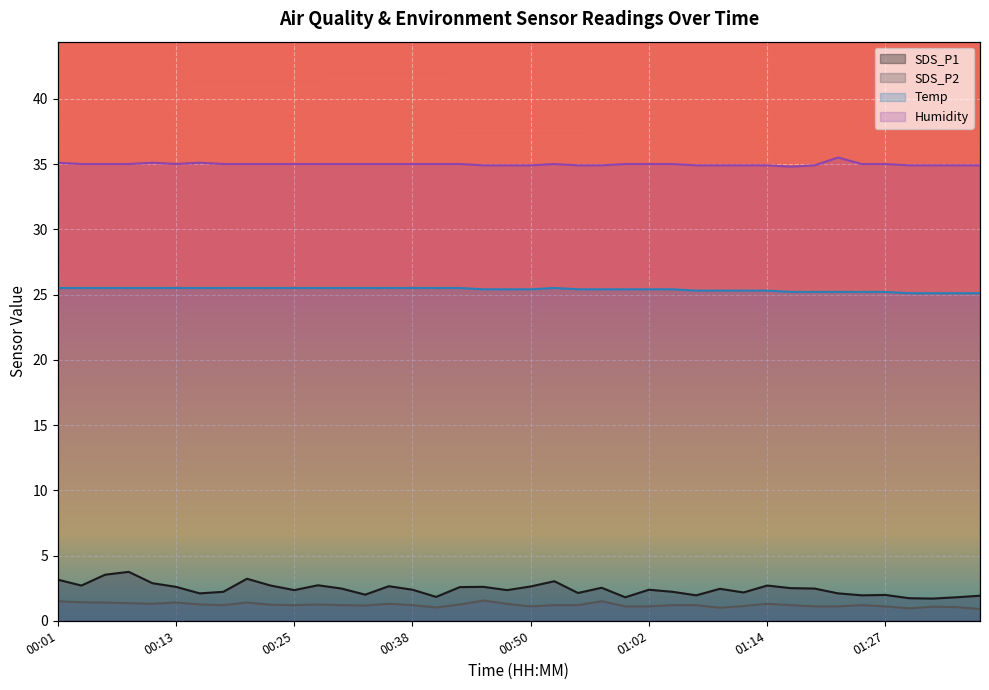

What value does the Humidity series have at 00:55?

34.9